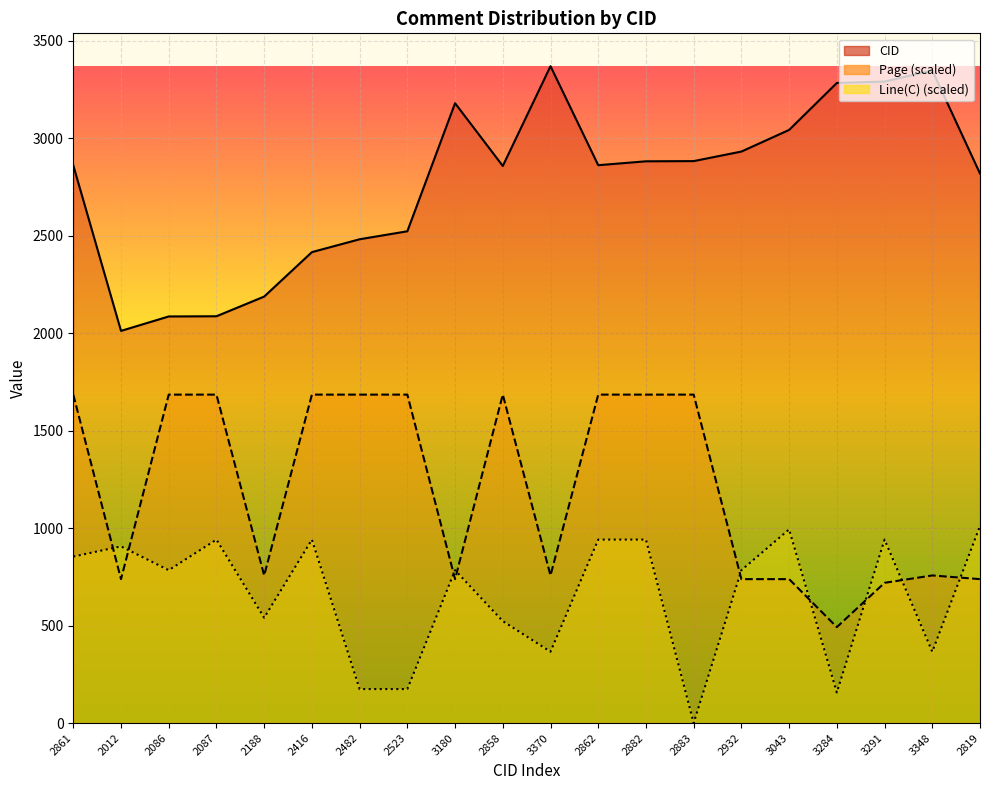

Which series has the largest total across all categories?

CID